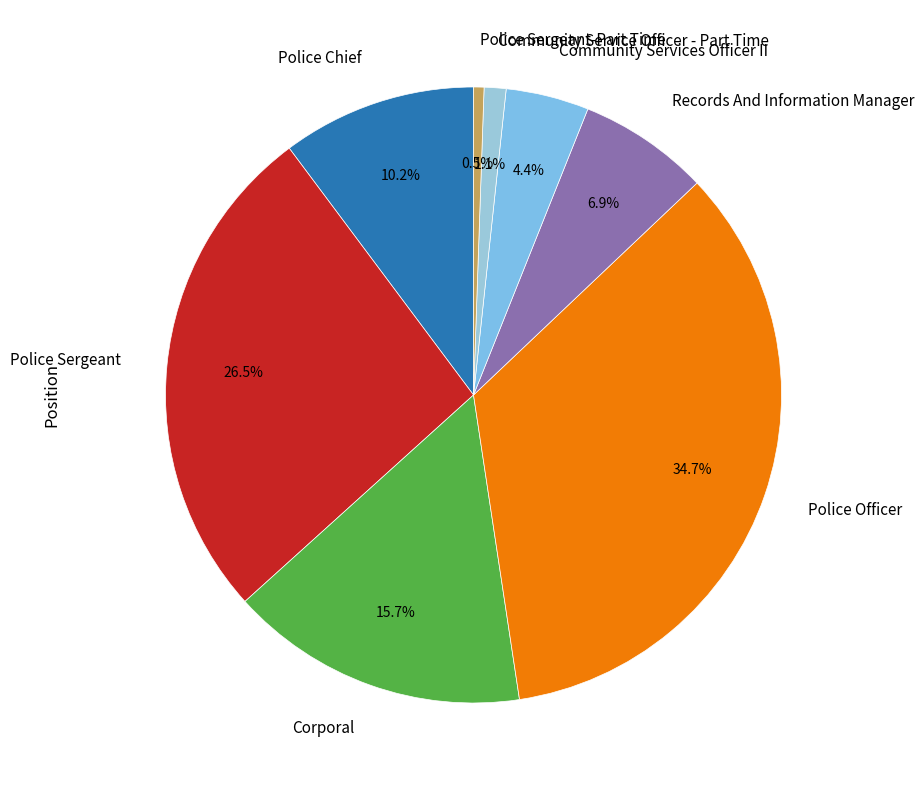

The Corporal slice represents 16% of the pie. True or false?

True